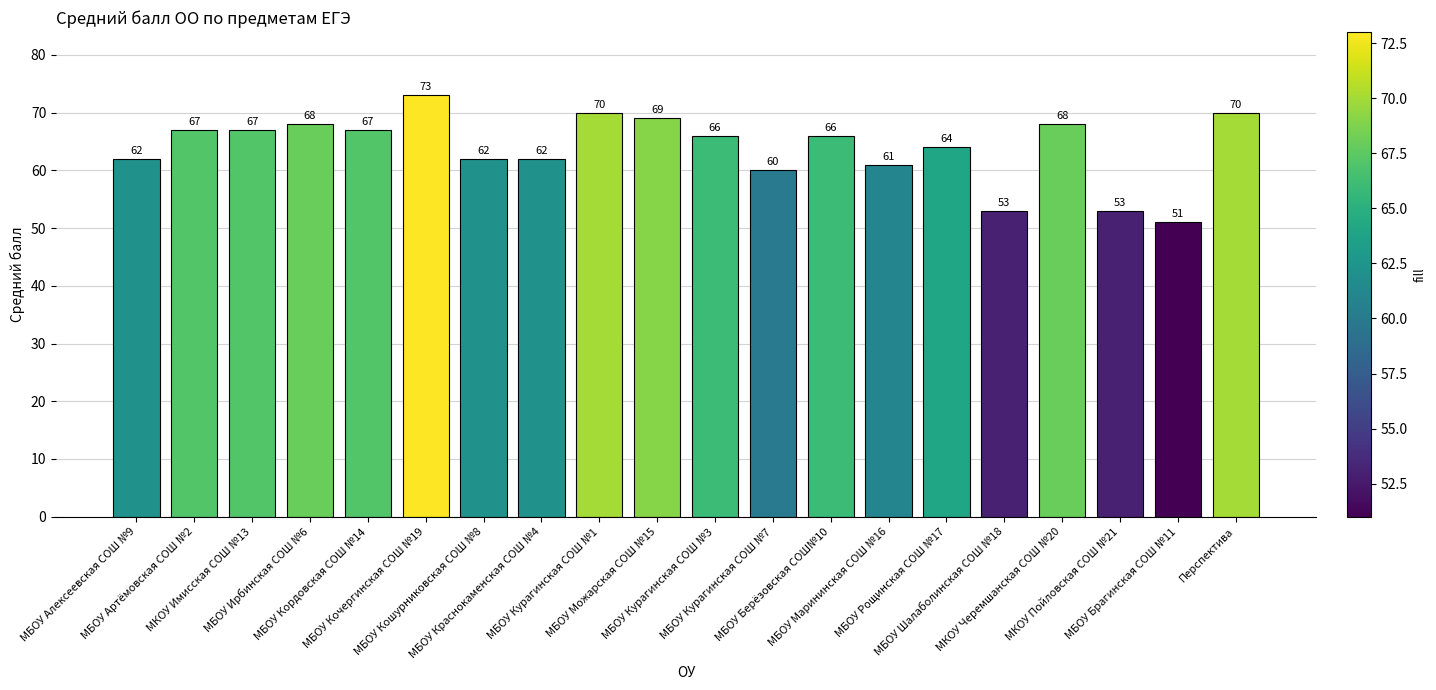

What is the difference between the maximum and minimum values?

22